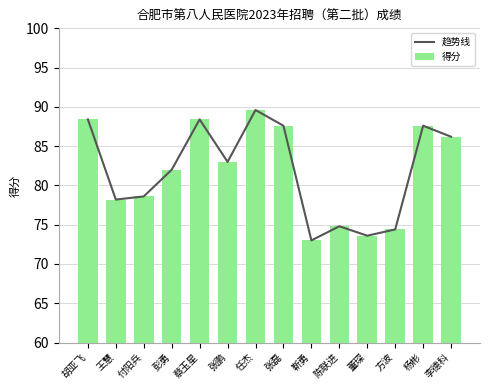

Is it true that 得分 equals 141.1 at 蔡玉星?

False